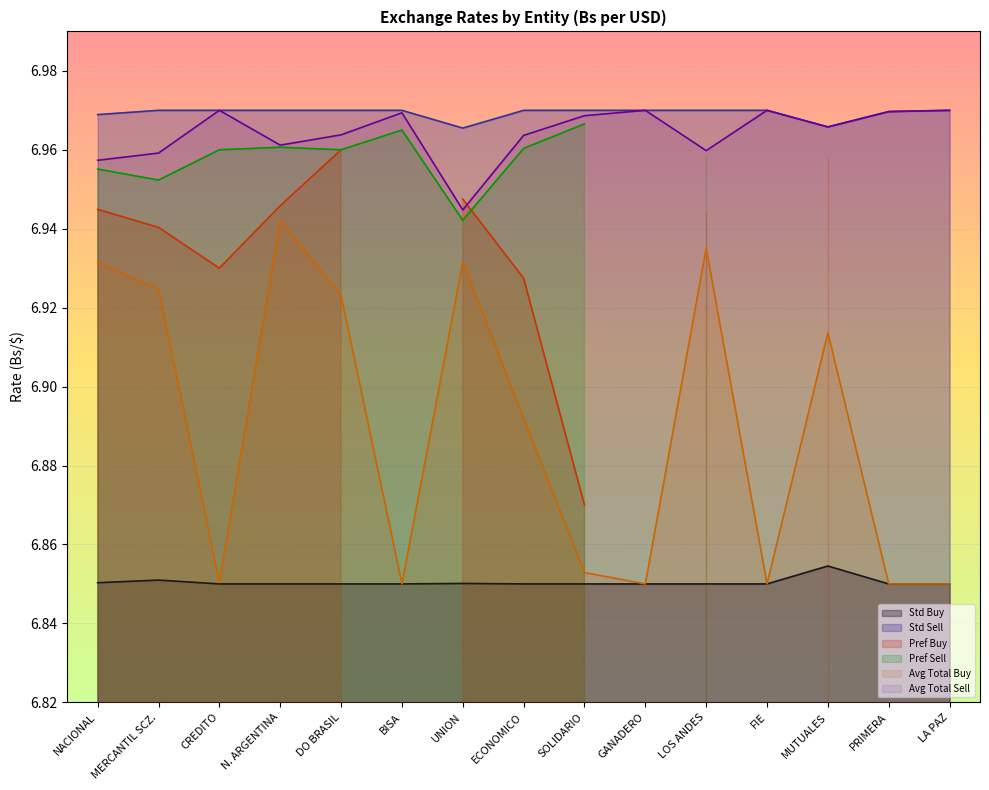

Count the Std Sell values in the range 6 to 7.

15